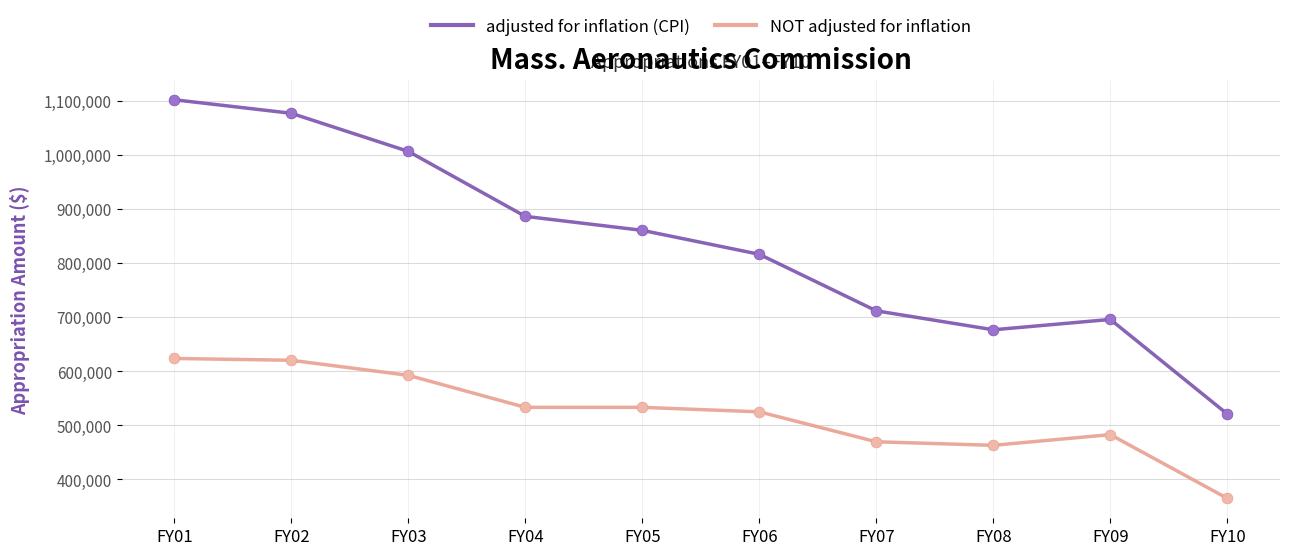

Which series changed the most between FY02 and FY06?

adjusted for inflation (CPI)